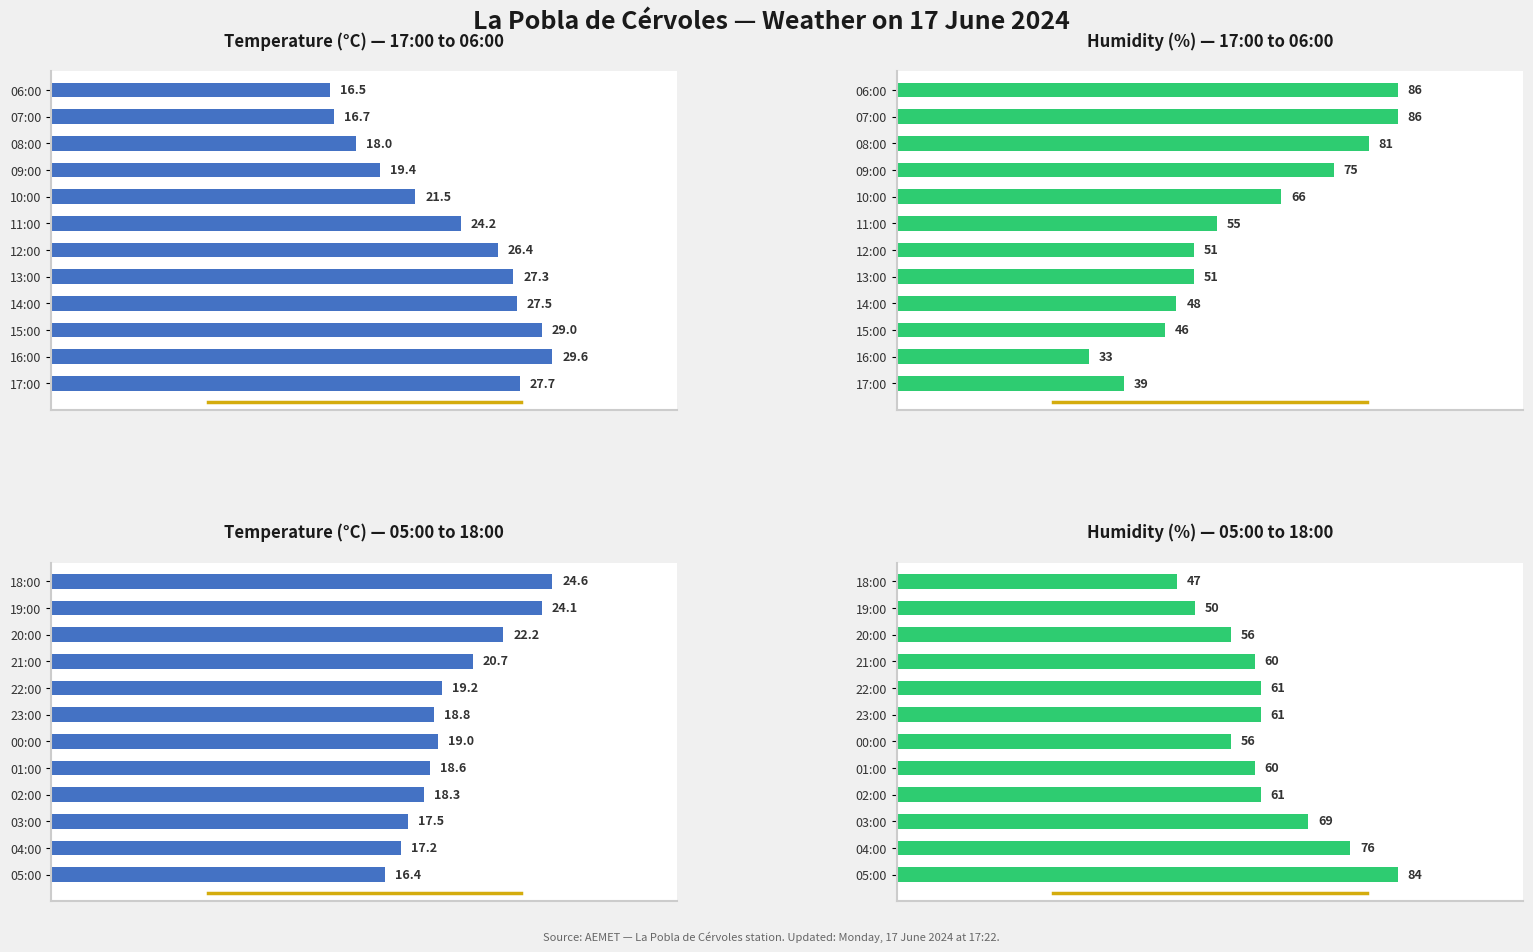

The Humidity (%) — 17:00 to 06:00 series shows 78.2 at 11:00. True or false?

False